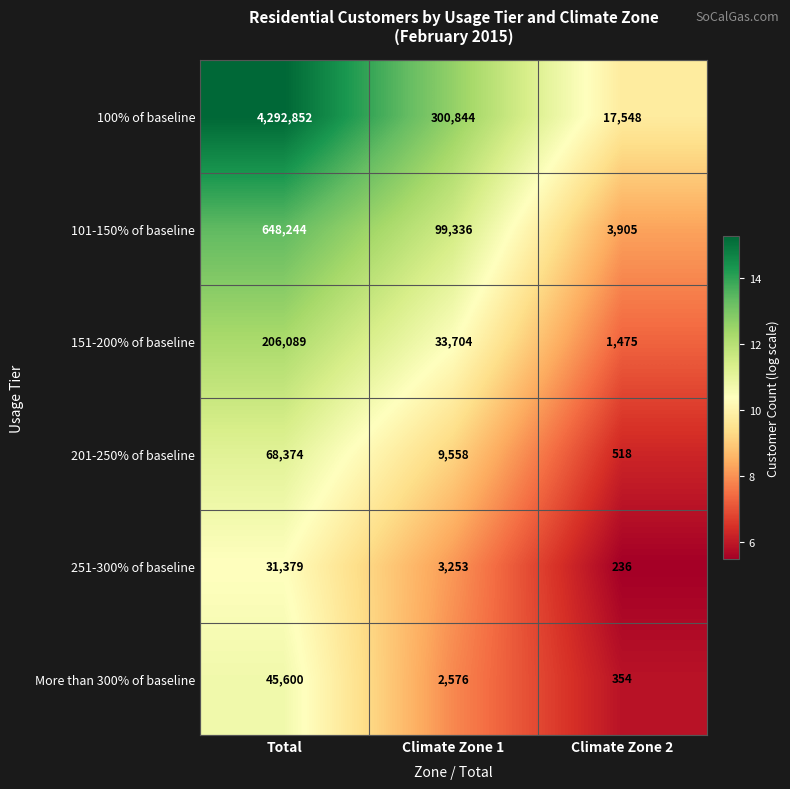

What is the difference between the maximum and minimum values in the More than 300% of baseline series?

45246